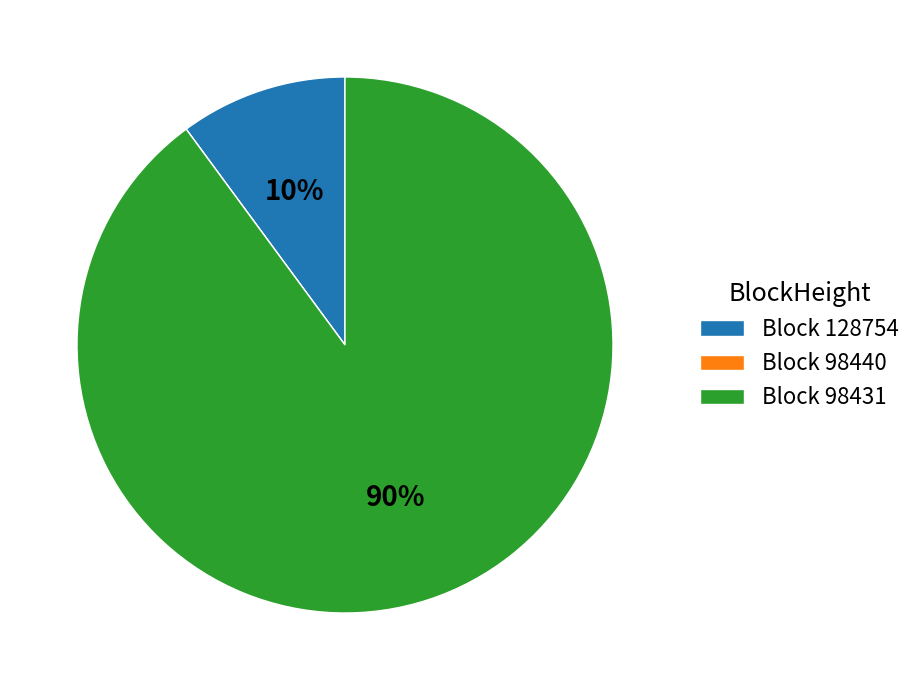

Is it true that Block 128754 is 3% of the pie?

False